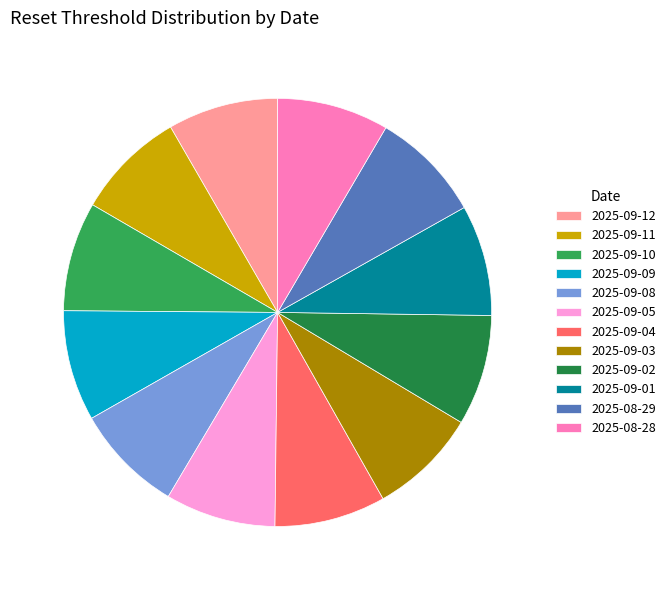

How many segments does this pie chart have?

12